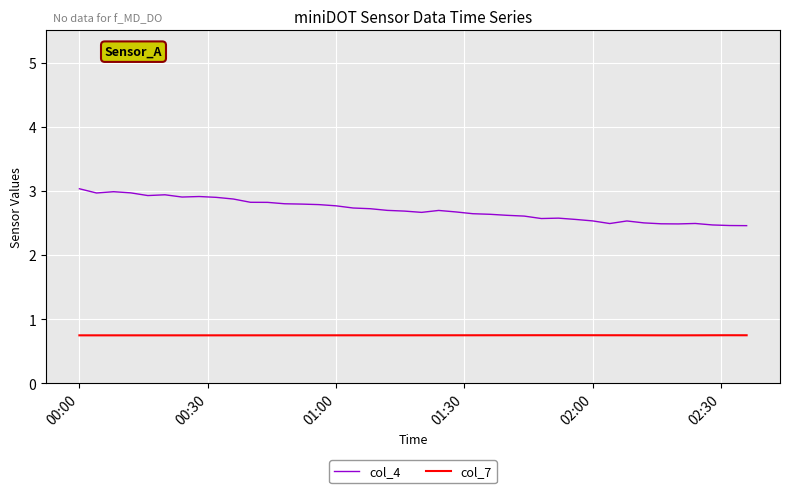

What is the maximum value for col_7?

0.8